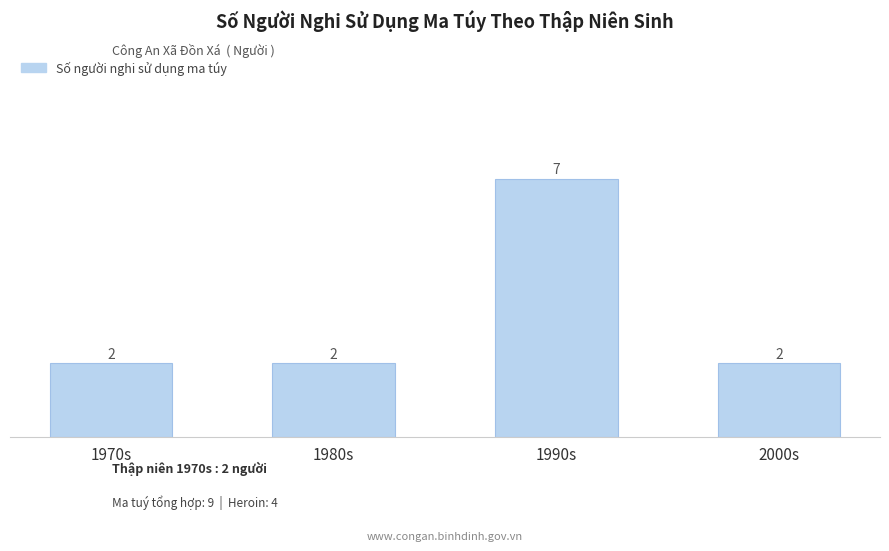

What is the value of the 2nd bar from the left?

2